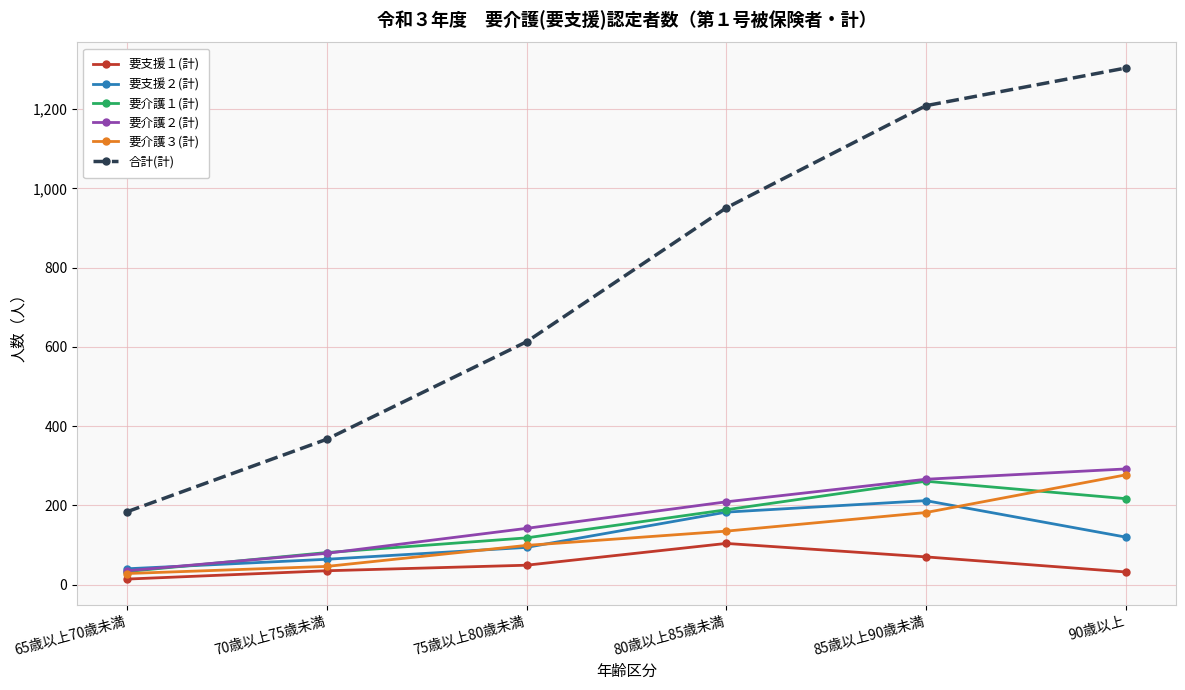

What is the difference between the second highest and minimum values in the 合計(計) series?

1025